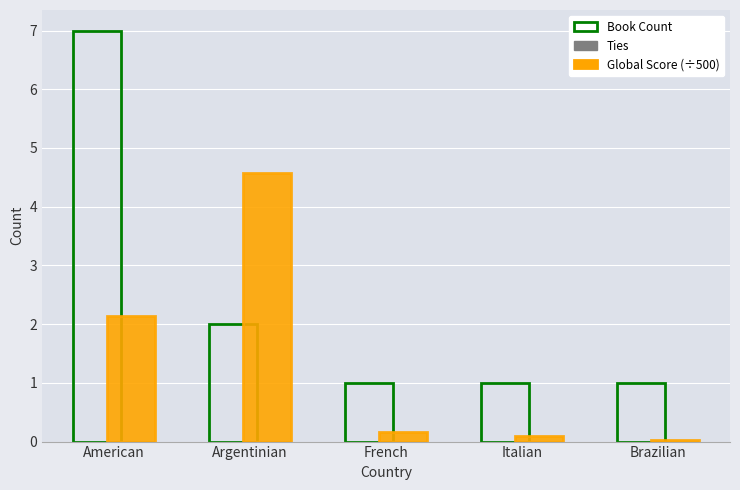

How many data points does each series have?

5